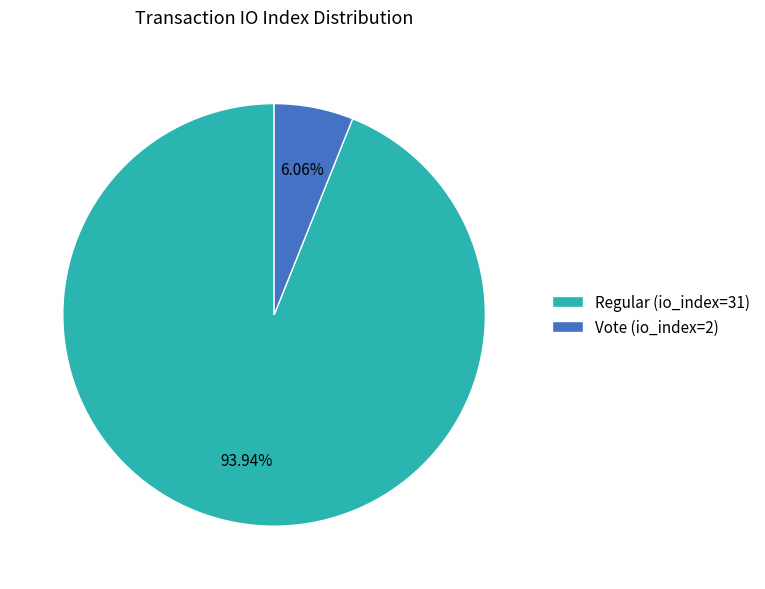

Rank the categories by value from highest to lowest.

Regular (io_index=31), Vote (io_index=2)